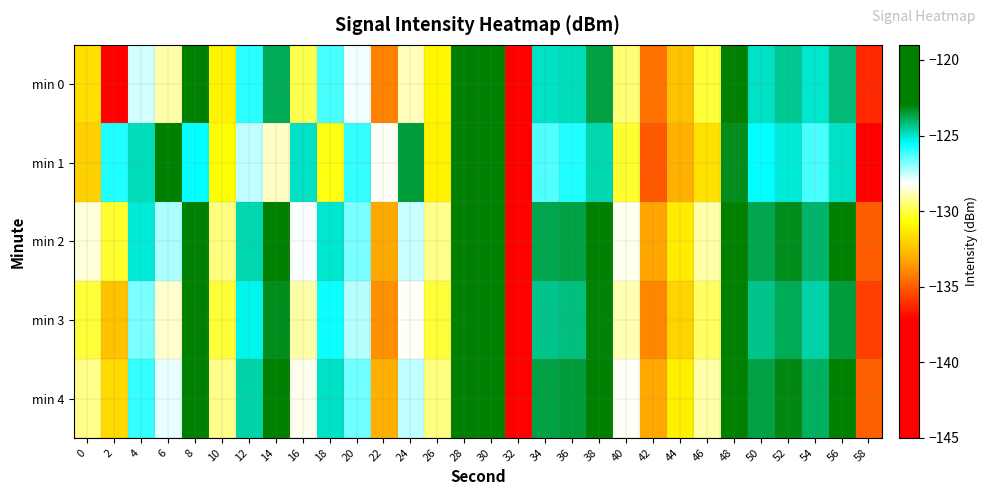

Which series has the largest total across all categories?

min 2